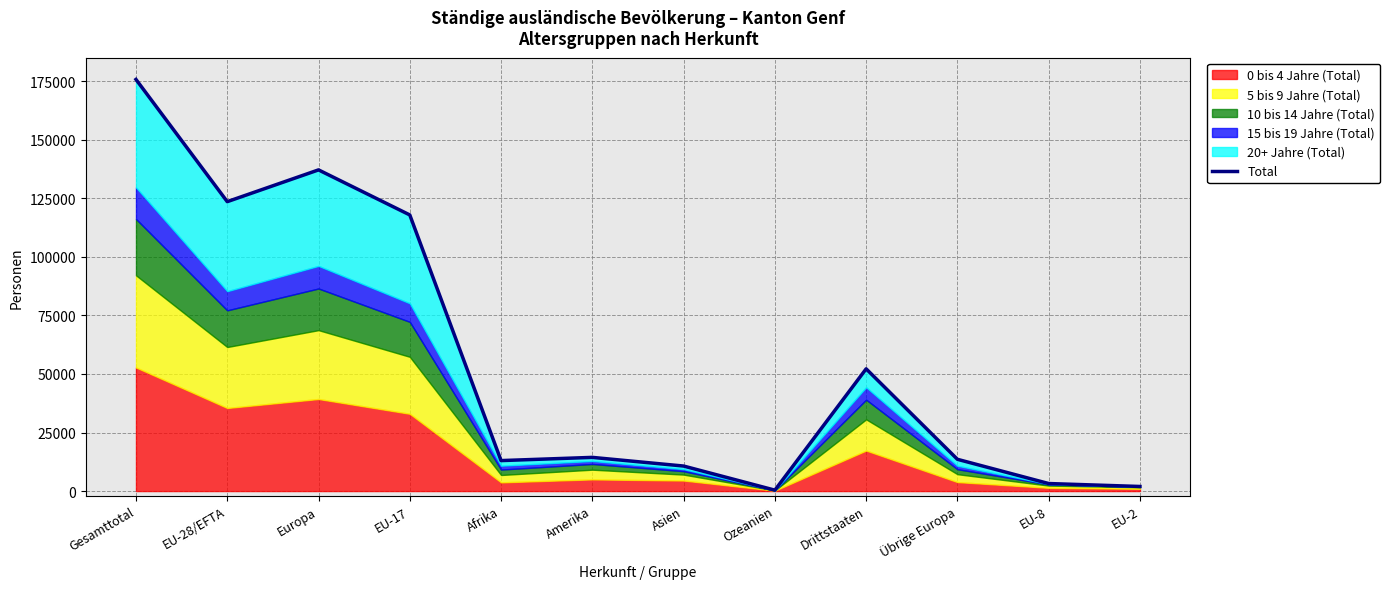

Reading left to right, transcribe all the data shown in this chart.

175720	123545	137103	117874	13010	14379	10681	390	52175	13558	3215	1959